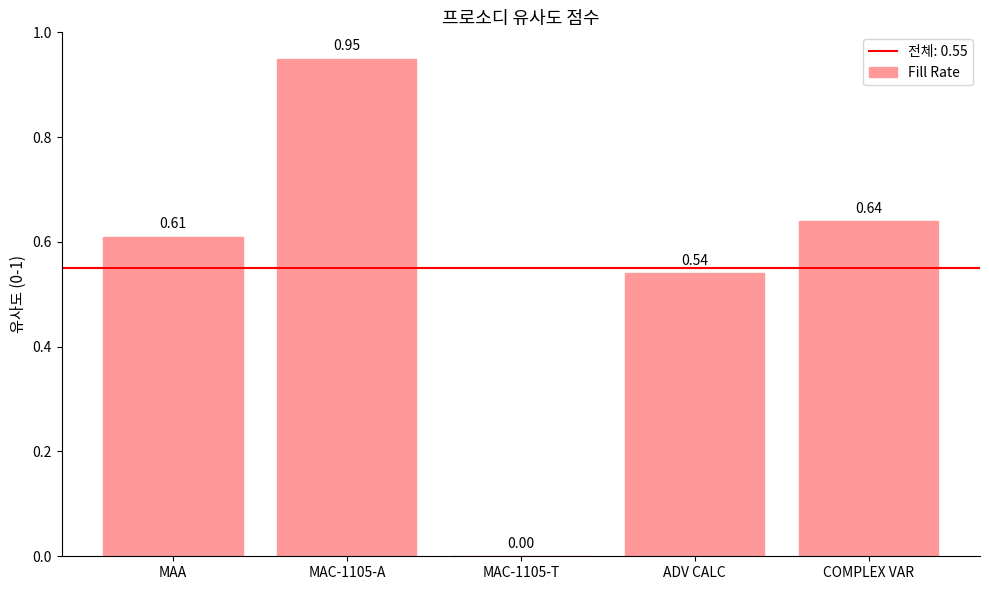

Between MAC-1105-A and ADV CALC, which is larger?

MAC-1105-A